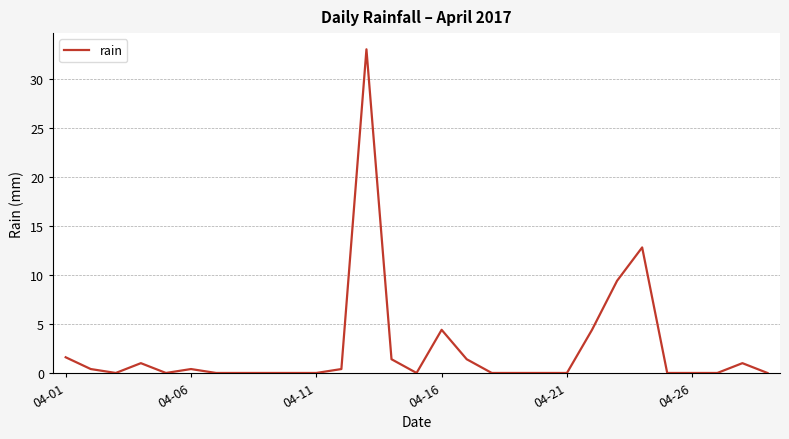

Does the chart display data point markers on the line(s)?

No